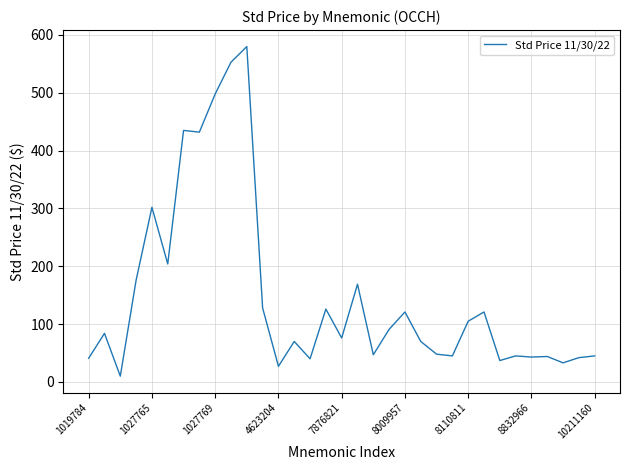

What is the average value?

148